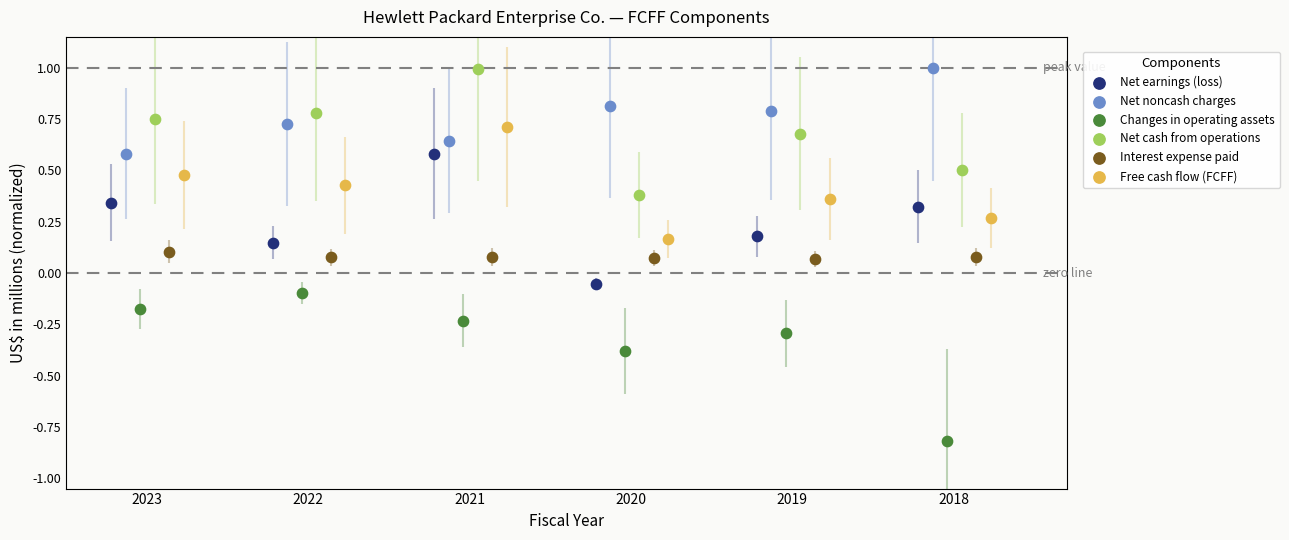

Which series has the widest spread of Y values?

Changes in operating assets